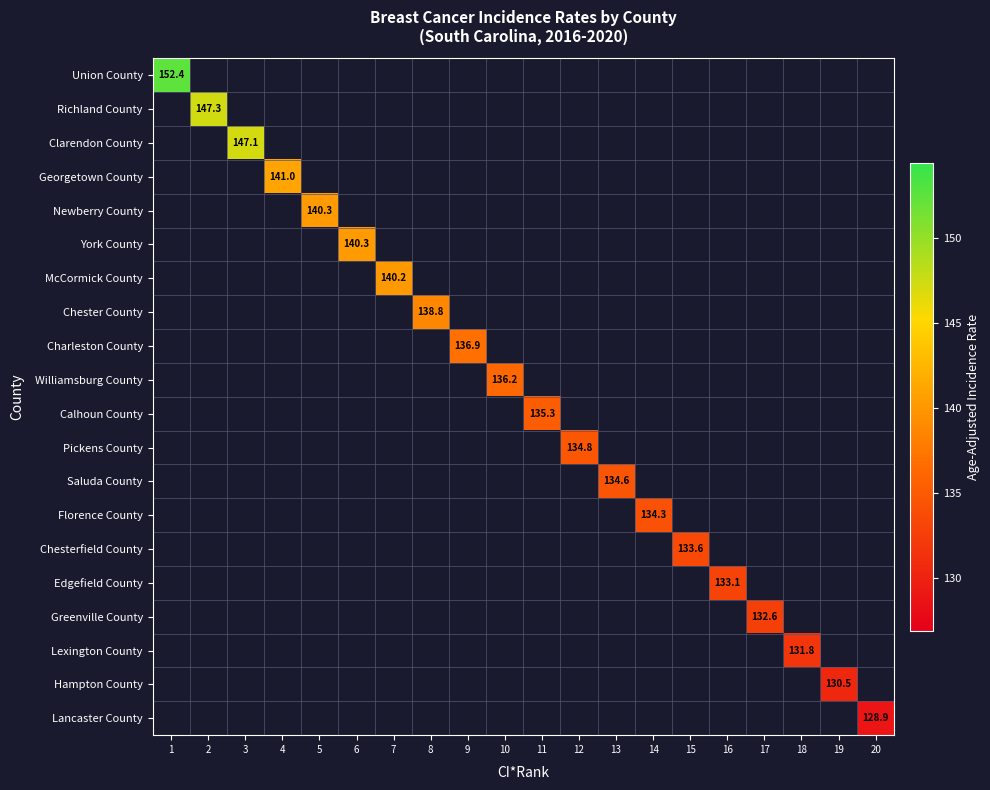

What is the smallest value displayed?

128.9